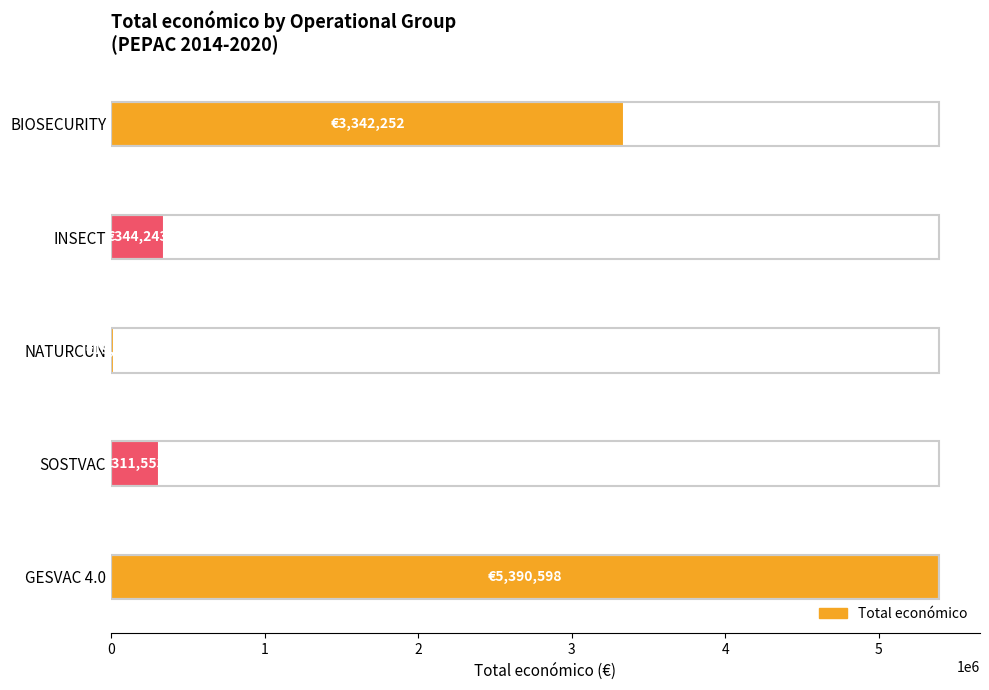

What is the label of the 2nd bar from the right?

INSECT